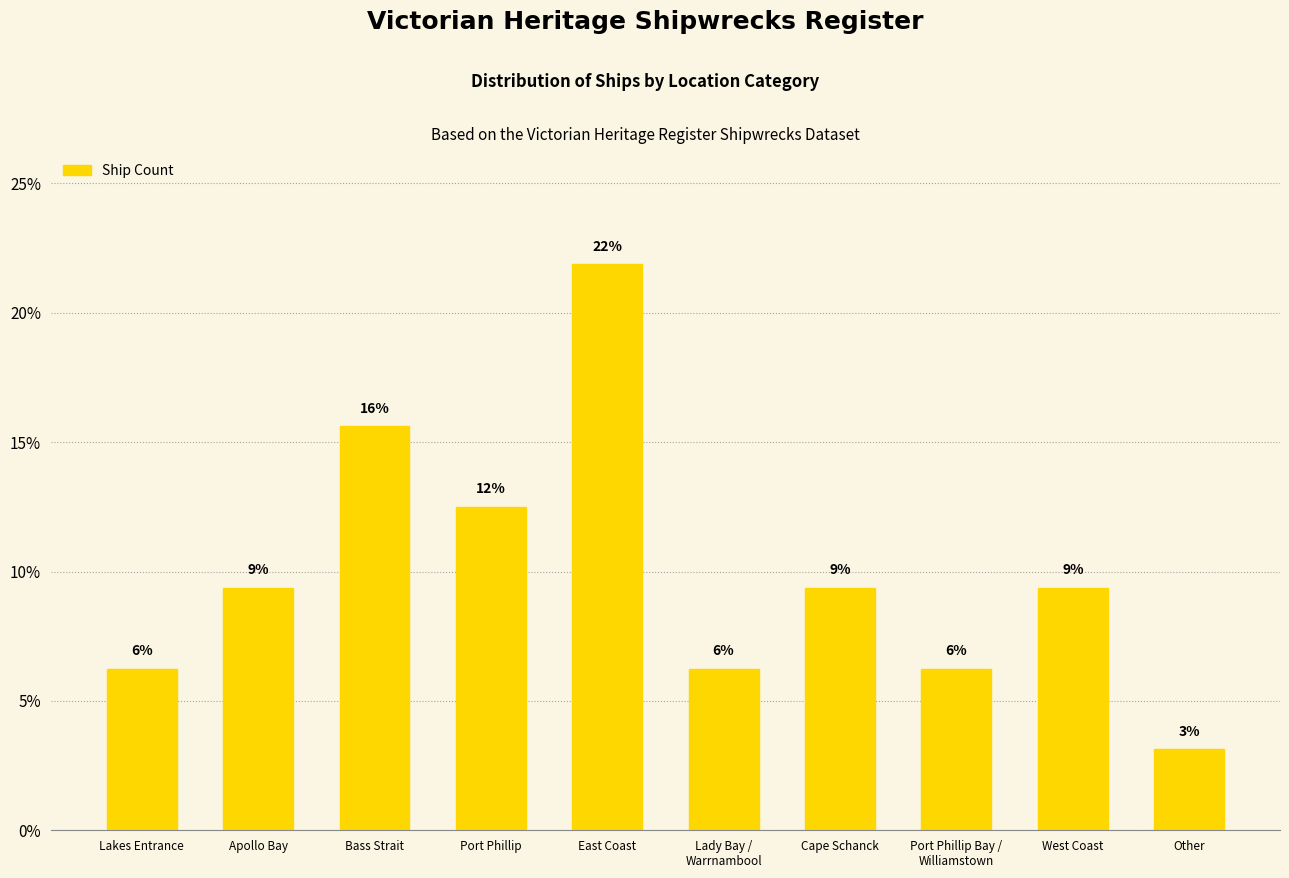

Are the bars horizontal?

No